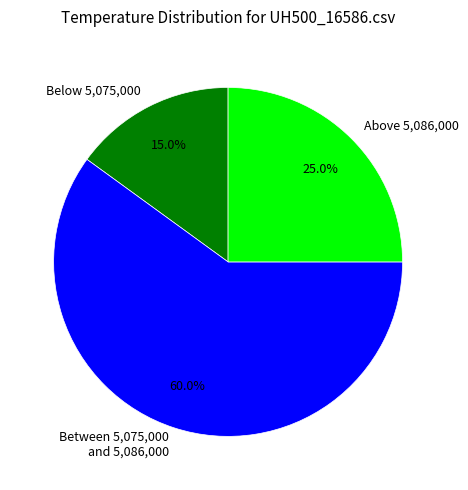

Between Below 5,075,000 and Between 5,075,000 and 5,086,000, which is larger?

Between 5,075,000 and 5,086,000